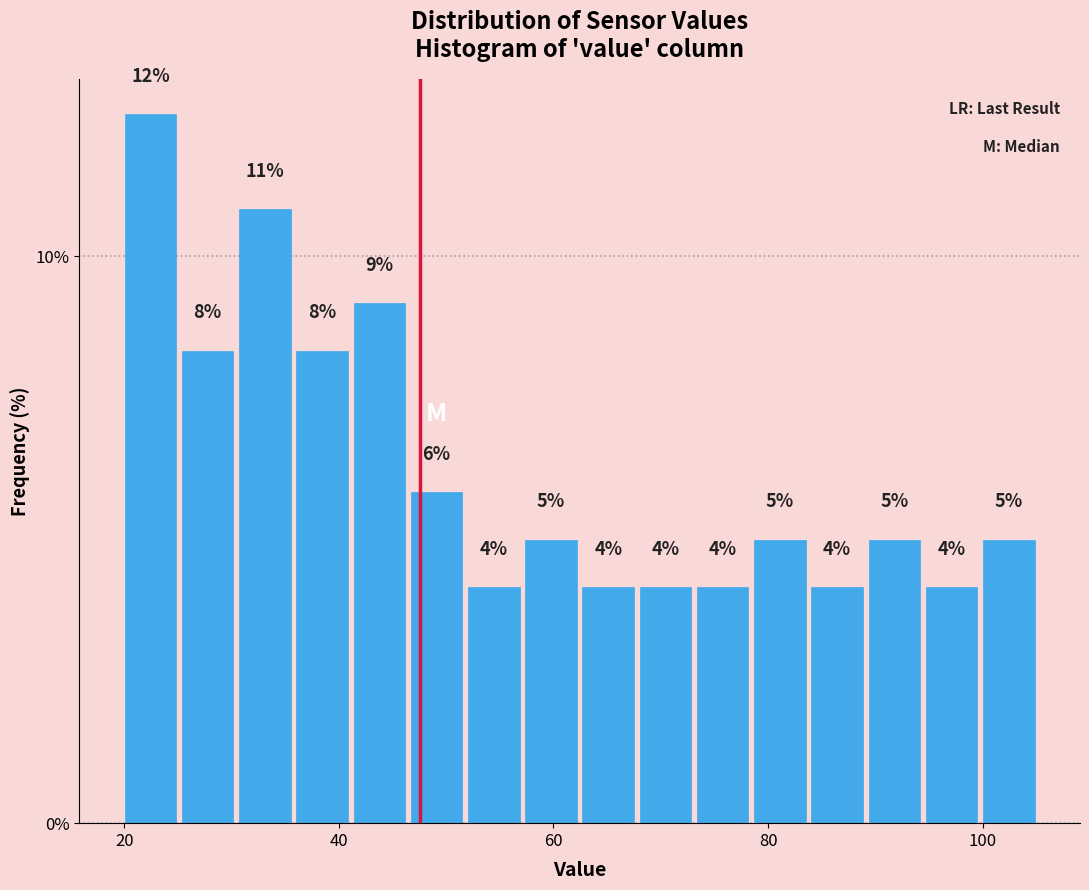

Read against the x-axis, roughly where is the centre of the tallest bar?

22